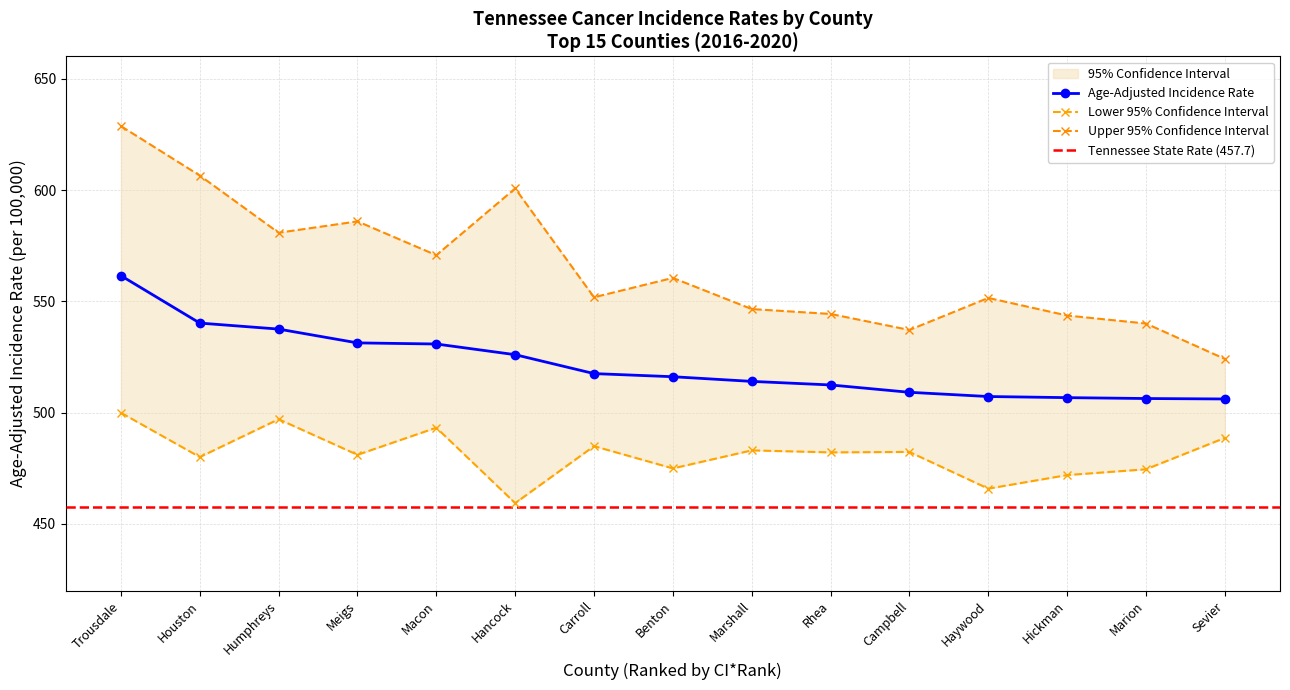

The value of Age-Adjusted Rate at Rhea is 512.4. True or false?

True